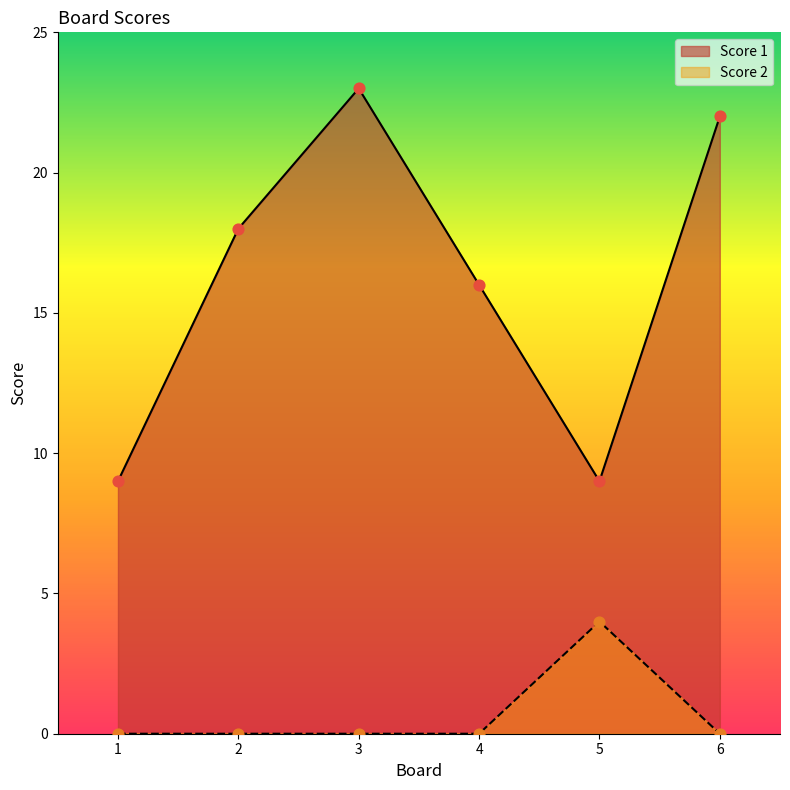

Which series reaches the minimum Y coordinate?

Score 2